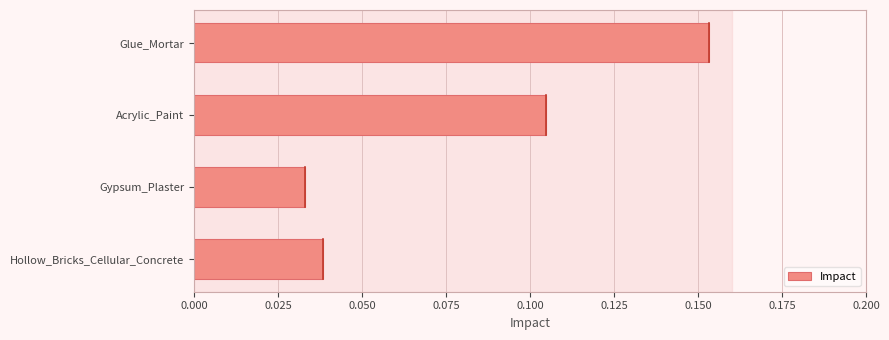

List the labels in order of value, largest first.

Glue_Mortar, Acrylic_Paint, Hollow_Bricks_Cellular_Concrete, Gypsum_Plaster